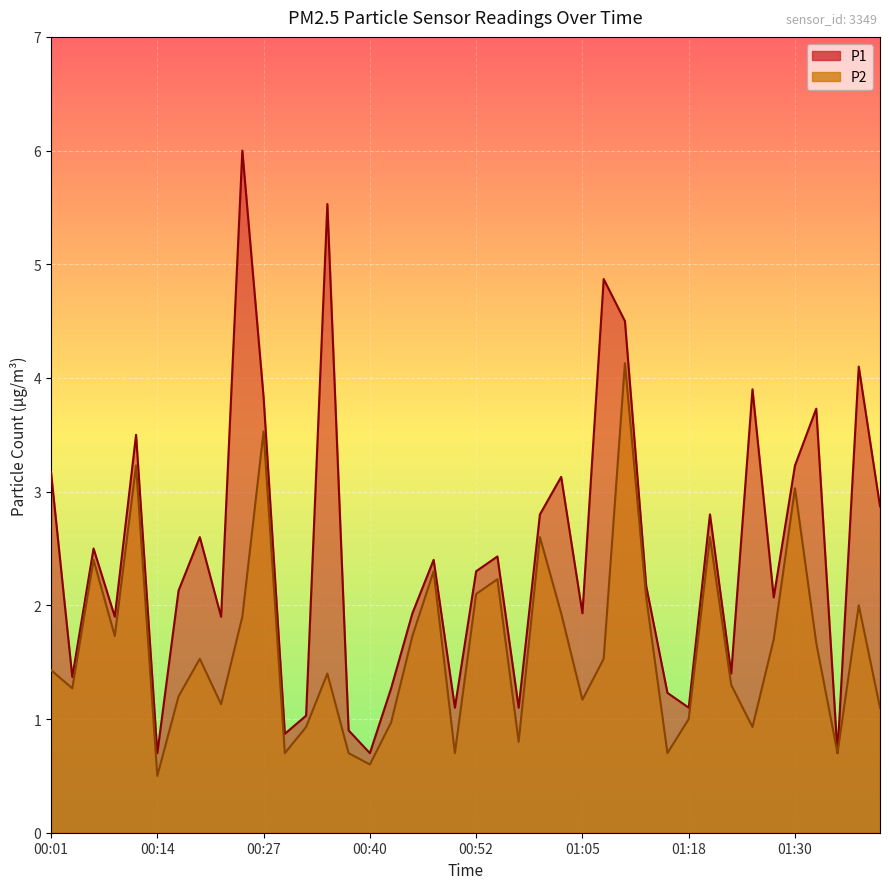

Which series has the largest range (max minus min)?

P1